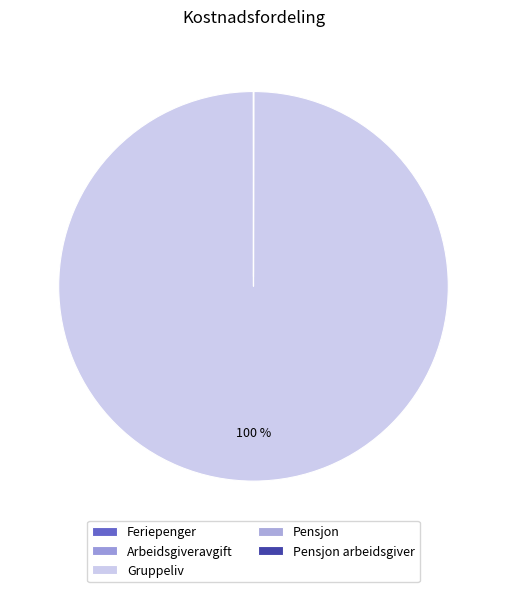

Which category has the biggest portion of the pie?

Gruppeliv